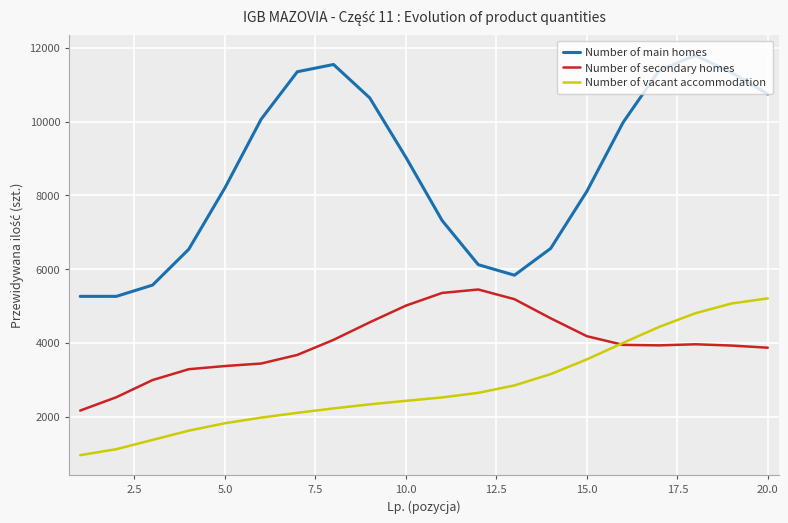

True or false: Number of main homes and Number of secondary homes cross at least once.

False